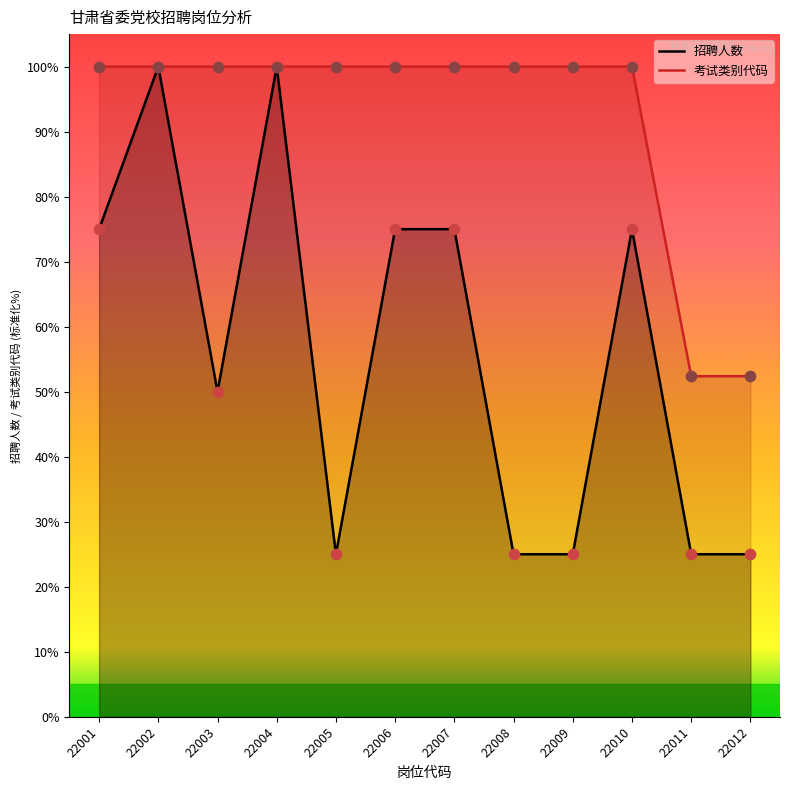

Which series reaches the maximum Y coordinate?

招聘人数